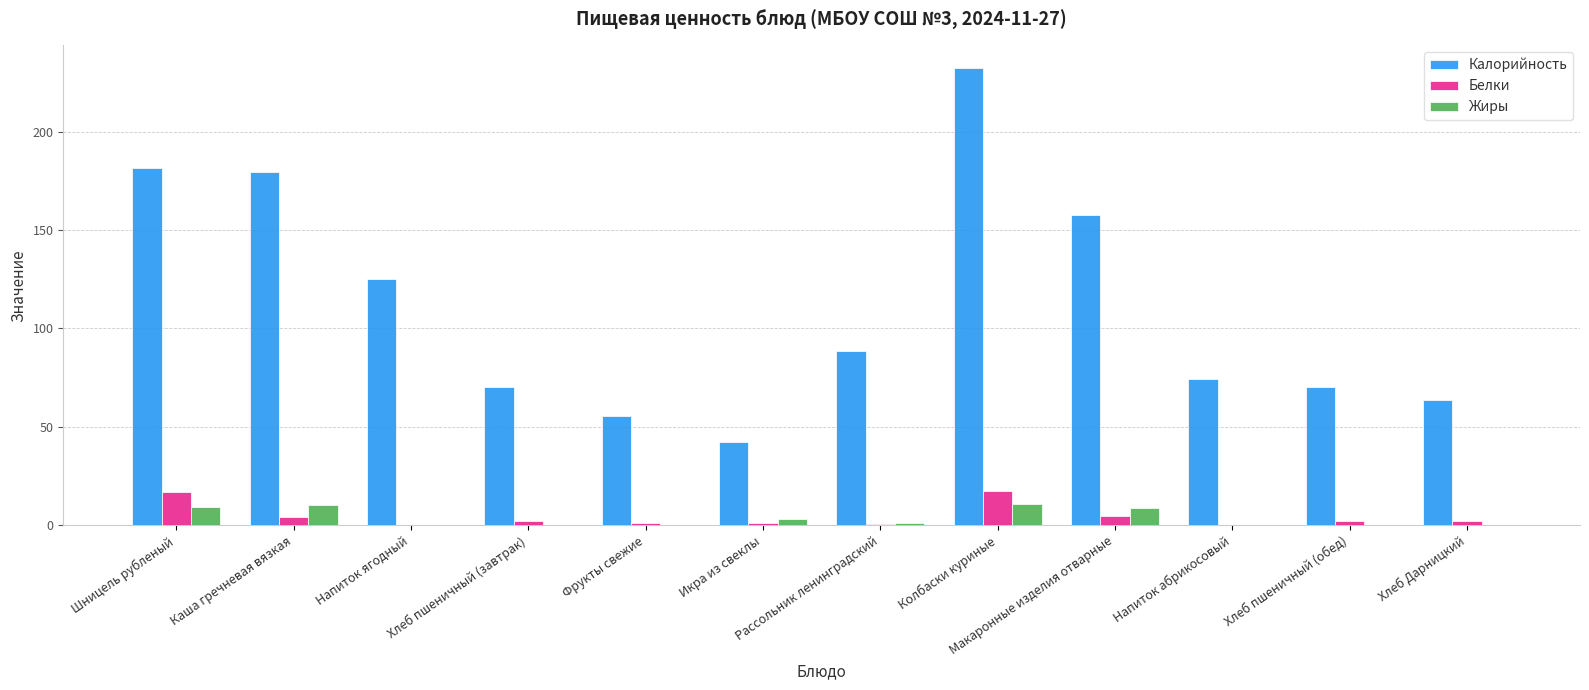

The value of Калорийность at Рассольник ленинградский is 88.5. True or false?

True